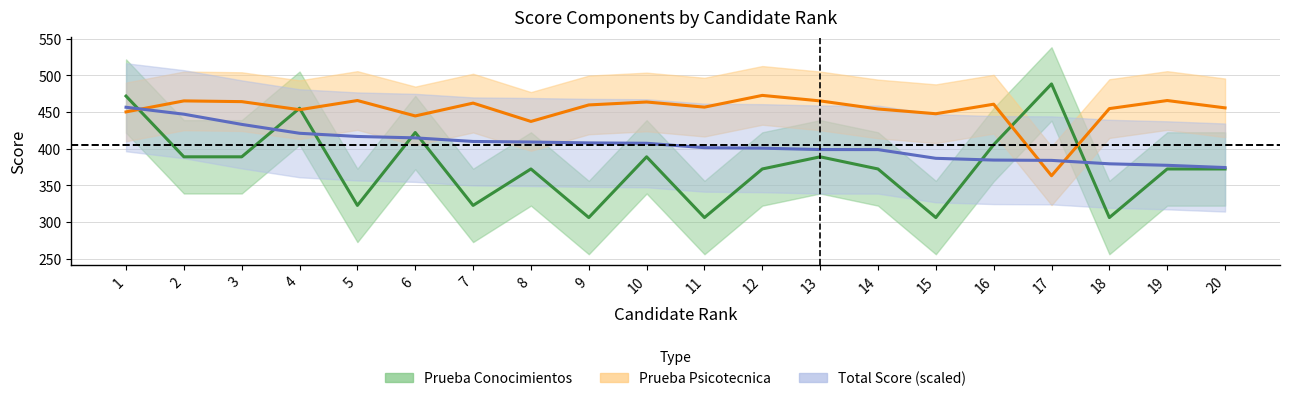

Rank the series at 18 from highest to lowest value.

Prueba Psicotecnica, Total, Prueba Conocimientos